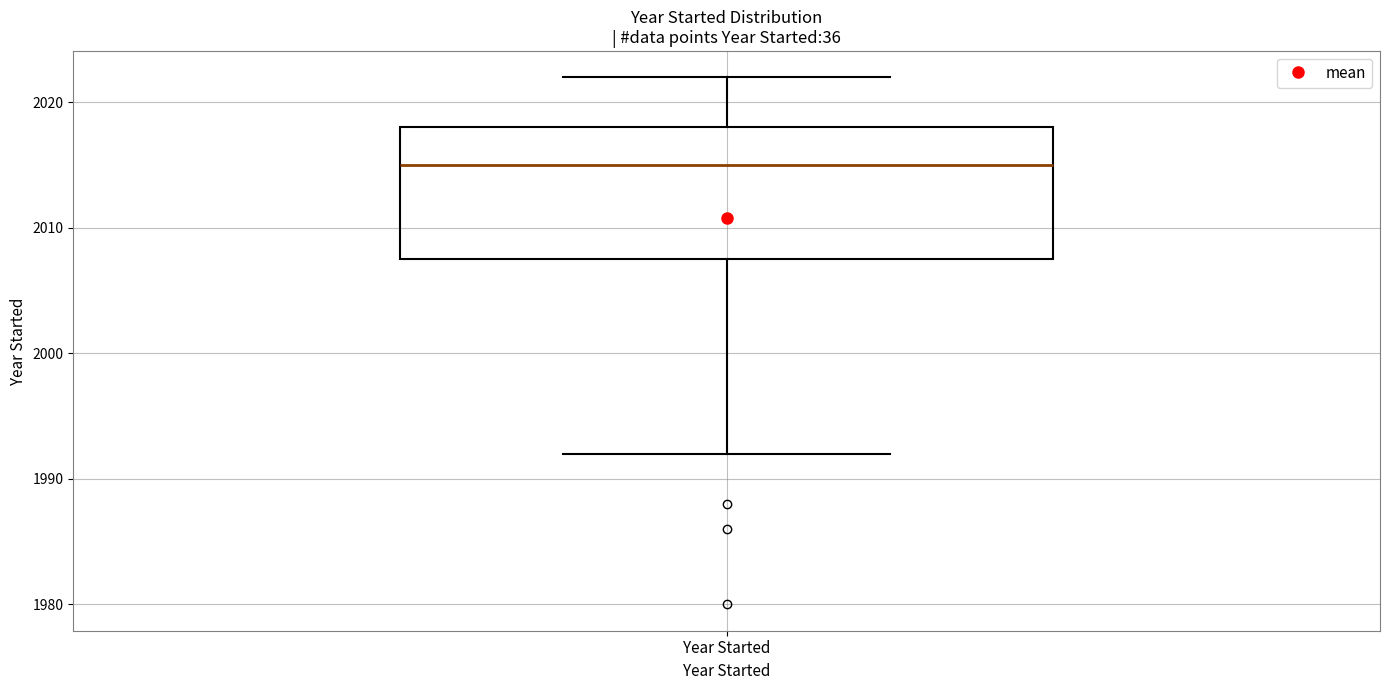

Where is the lower edge of the box for Year Started on the y-axis? The values are not printed on the chart, so give them approximately, as read against the axis.

2008